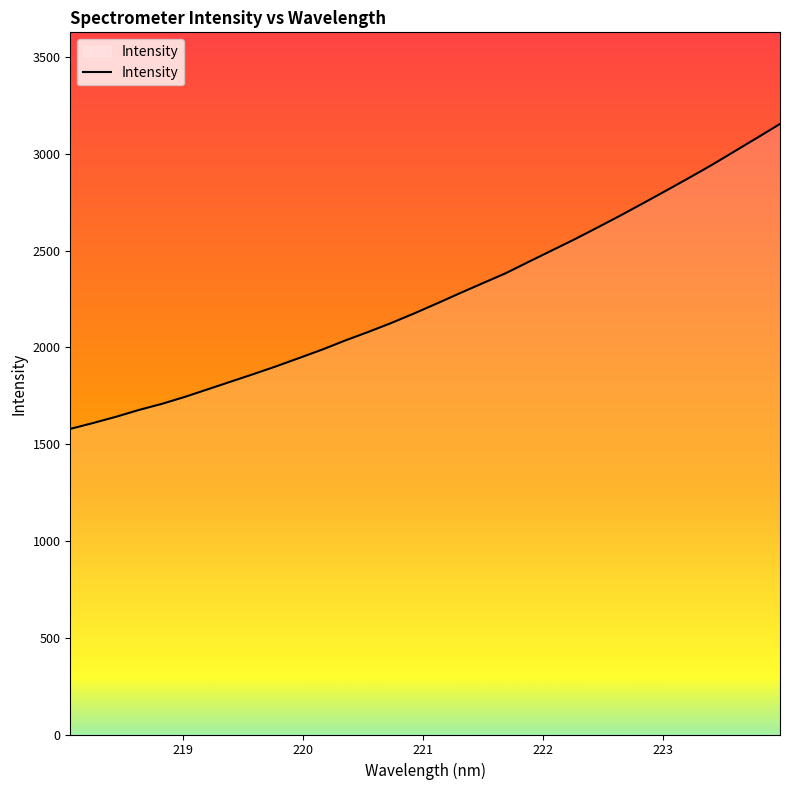

What is the smallest value displayed?

1578.8